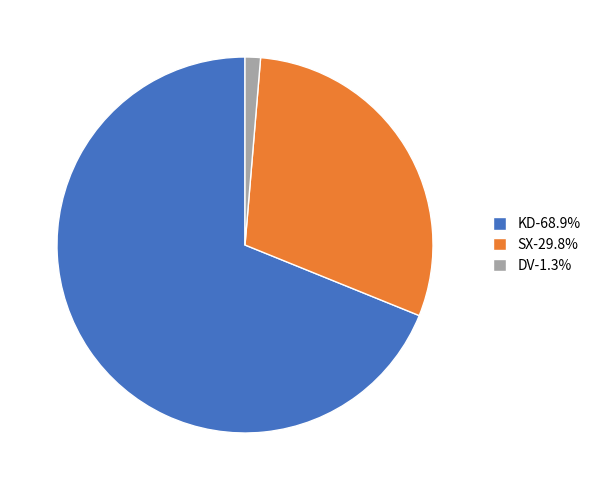

How many segments does this pie chart have?

3